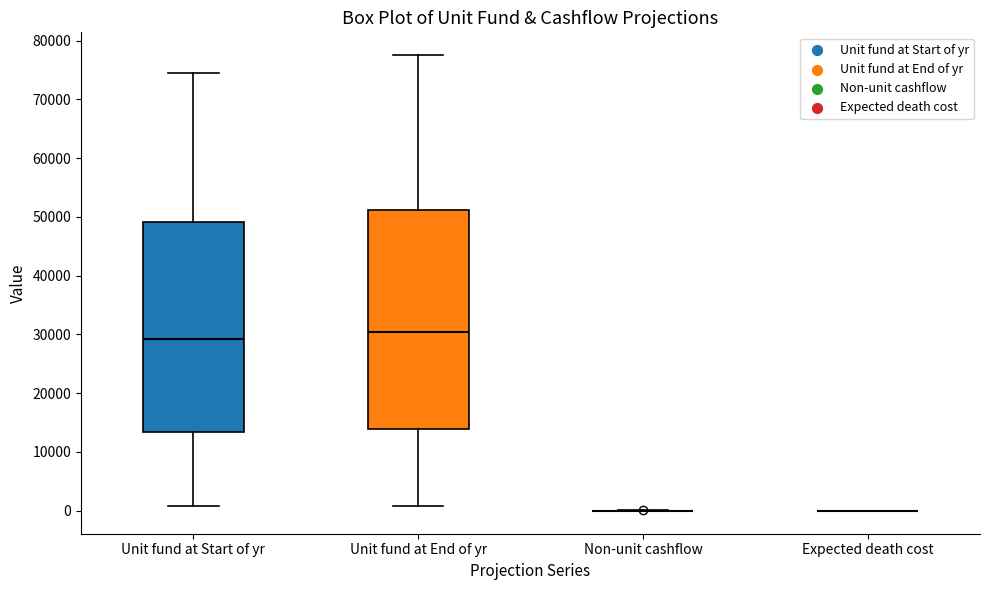

Reading left to right, read every box against the y-axis: the position of its median line, the range the box covers, and the ends of its whiskers. The values are not printed on the chart, so give them approximately, as read against the axis.

Unit fund at Start of yr: median 29000, box 13000 to 49000, whiskers 1000 to 75000
Unit fund at End of yr: median 30000, box 14000 to 51000, whiskers 1000 to 78000
Non-unit cashflow: box collapsed to a line at 0, whiskers 0 to 0
Expected death cost: box collapsed to a line at 0, whiskers 0 to 0